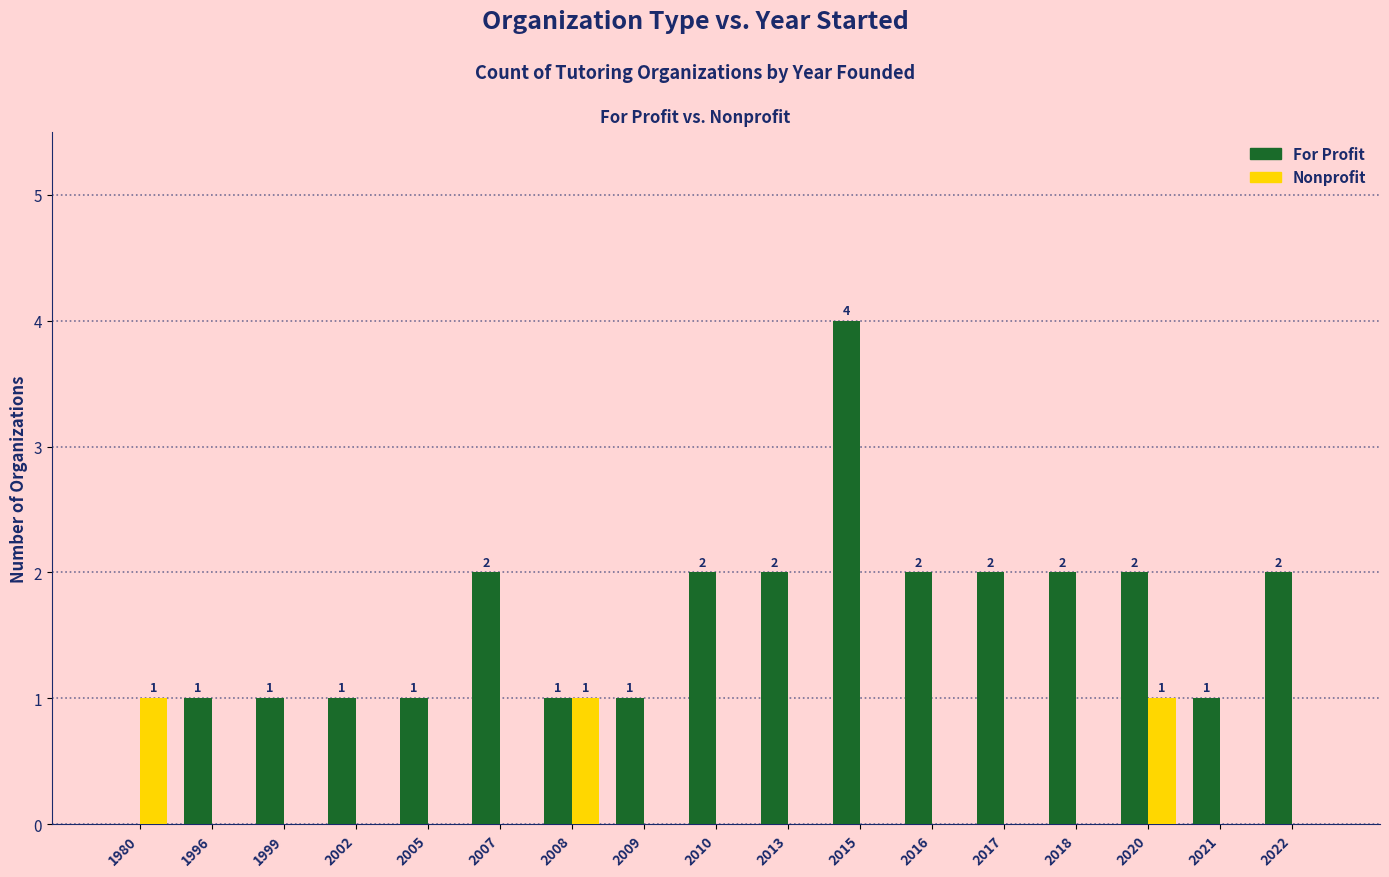

Which series has the largest range (max minus min)?

For Profit